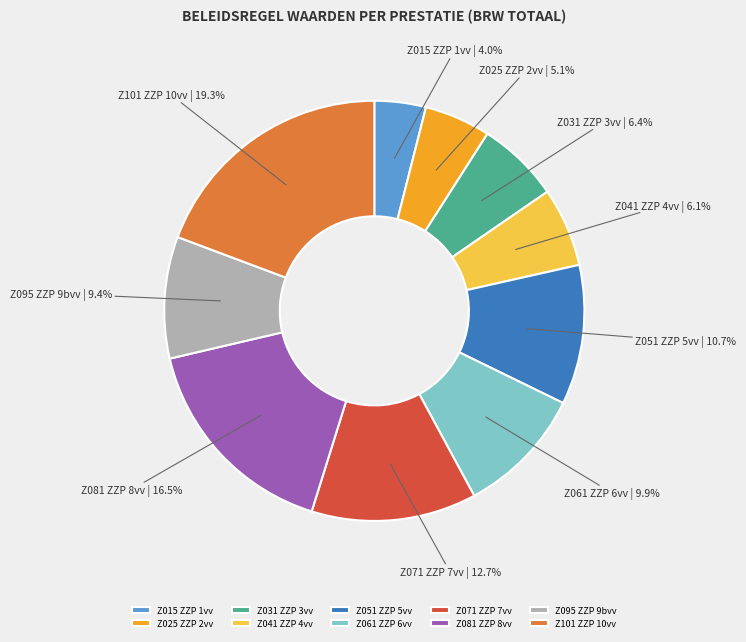

True or false: Z051 ZZP 5vv accounts for 2% of the total.

False